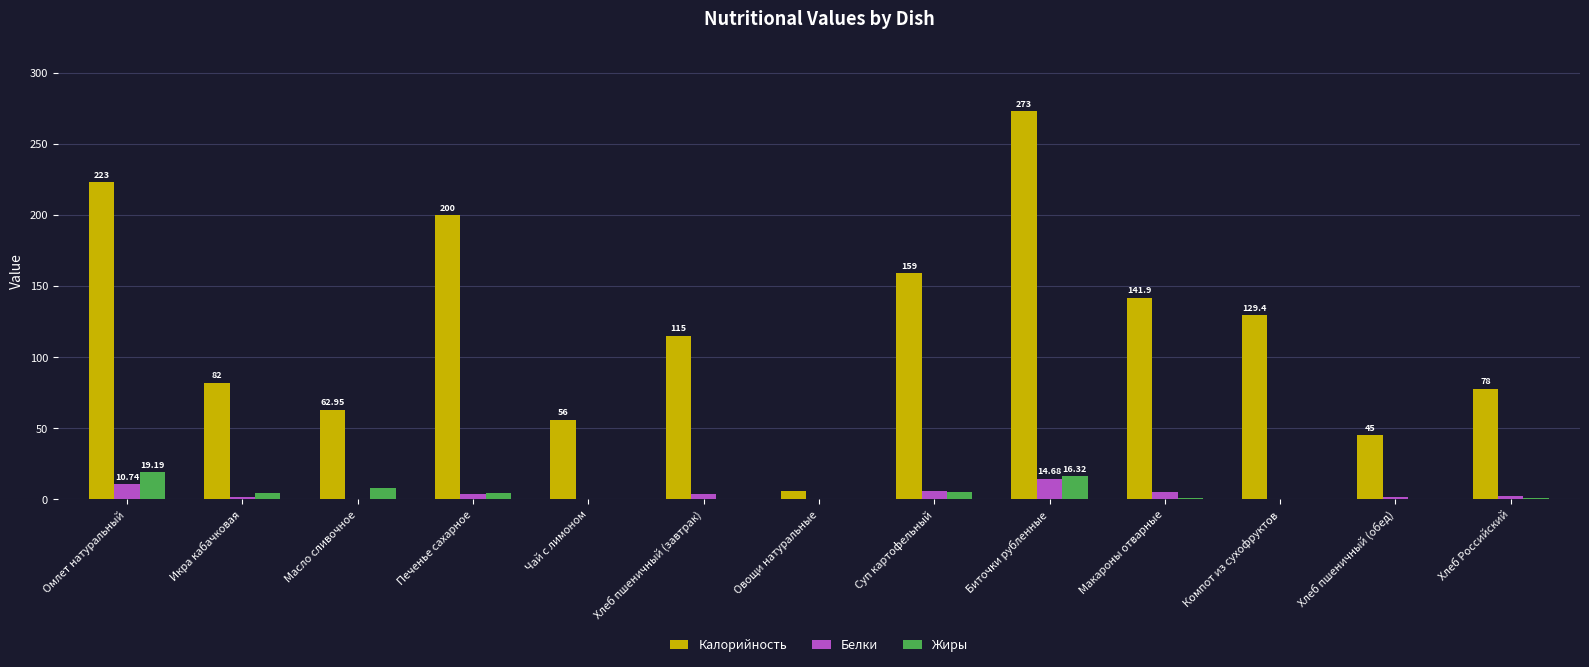

What is the sum of all Жиры values?

60.5